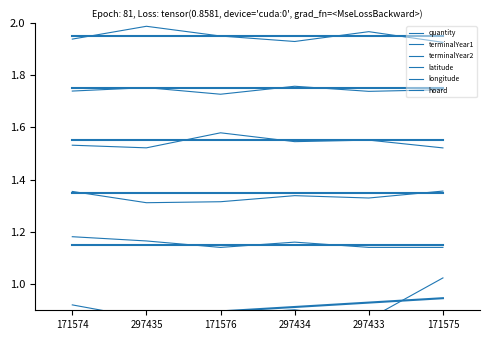

The value of quantity at 297435 is 0.9. True or false?

True